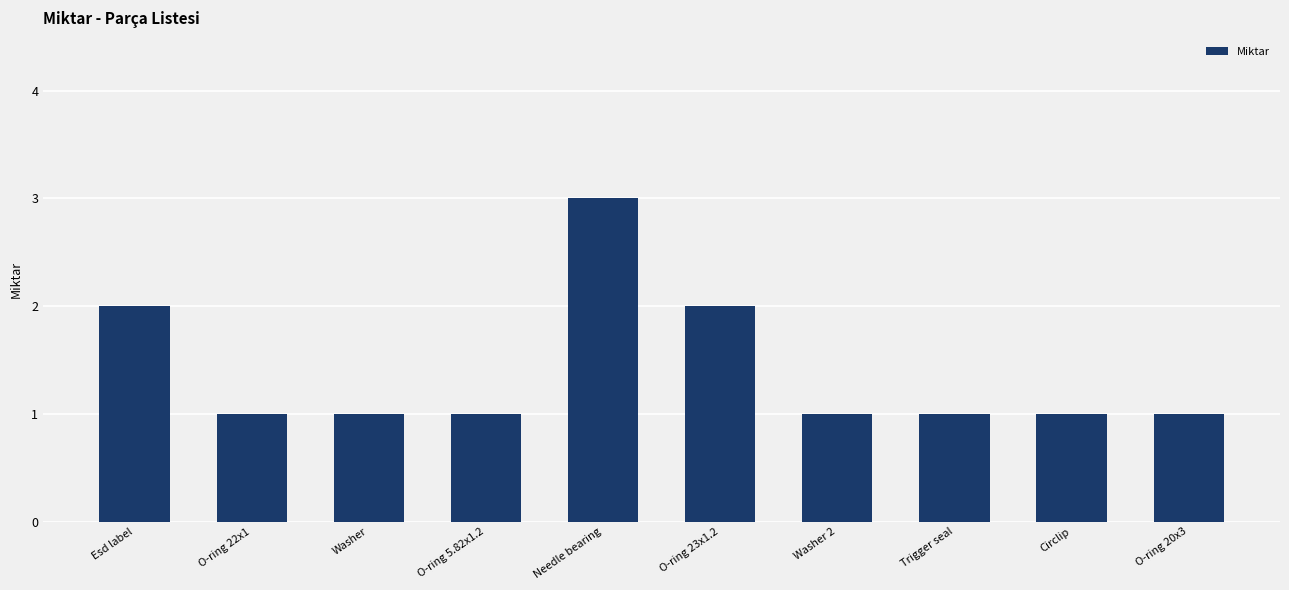

Reading left to right, extract all data points from this chart.

2	1	1	1	3	2	1	1	1	1